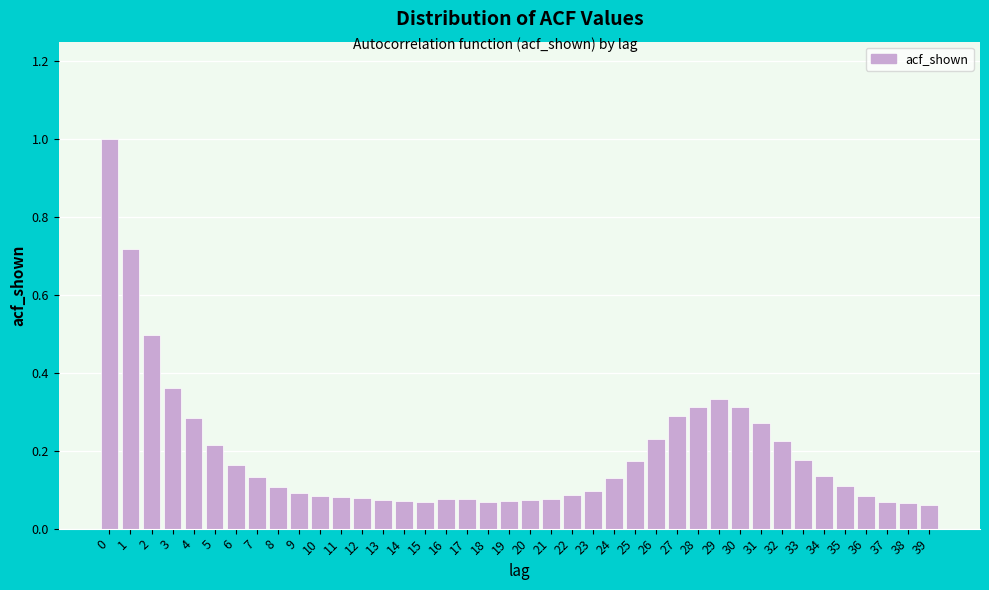

What is the difference between the maximum and minimum values?

0.9